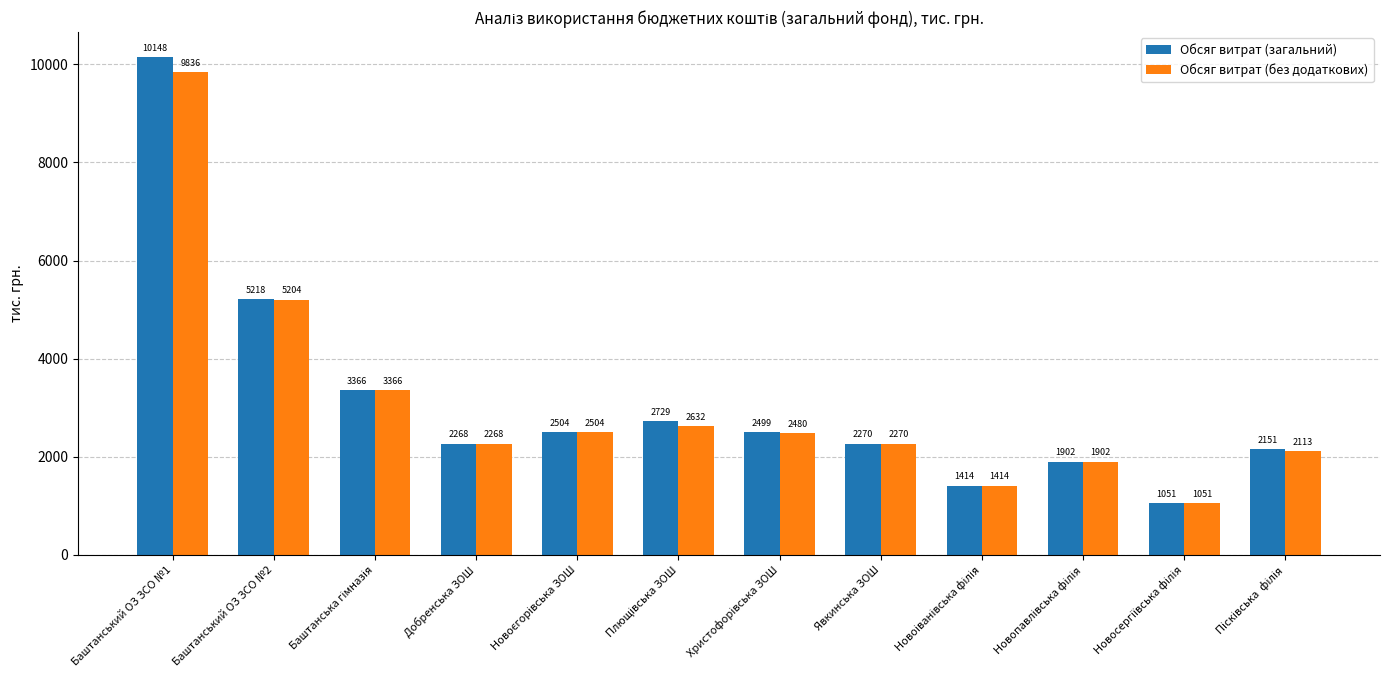

Does the chart contain stacked bars?

No